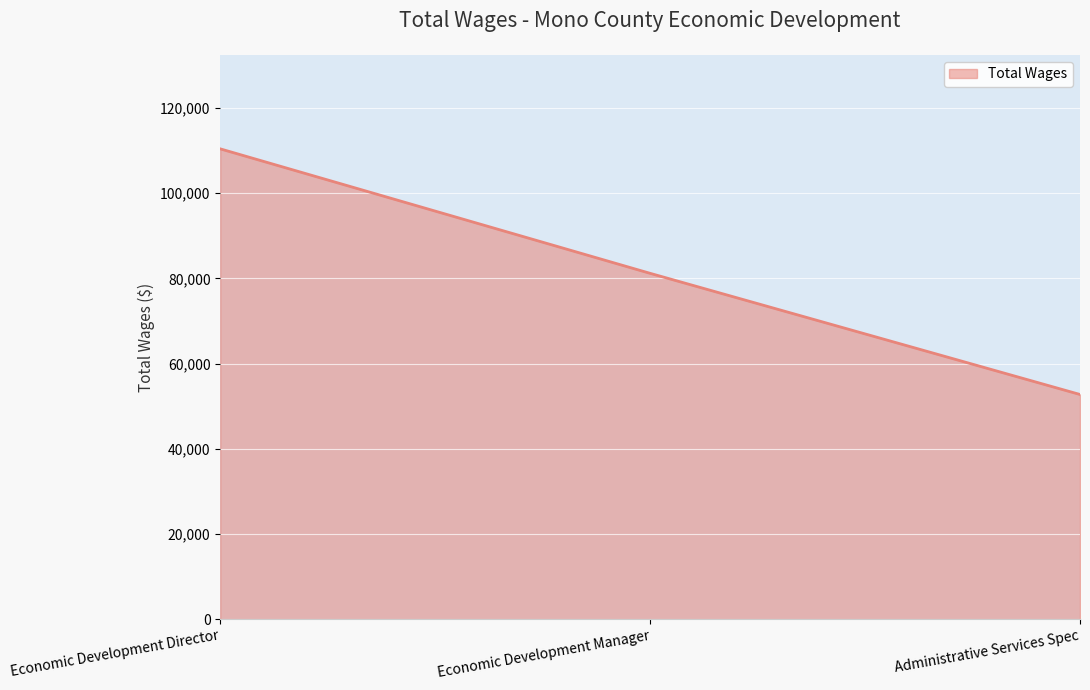

How many values are between 52734 and 110381?

3